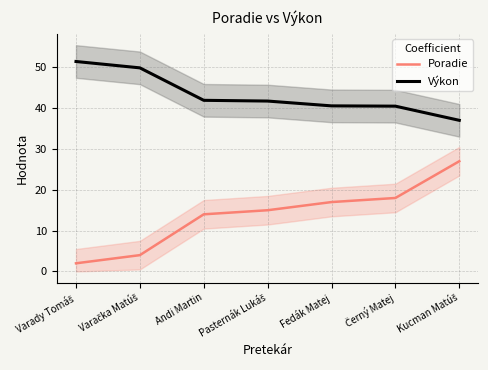

What is the spread (max minus min) of values at Pasternák Lukáš?

26.7